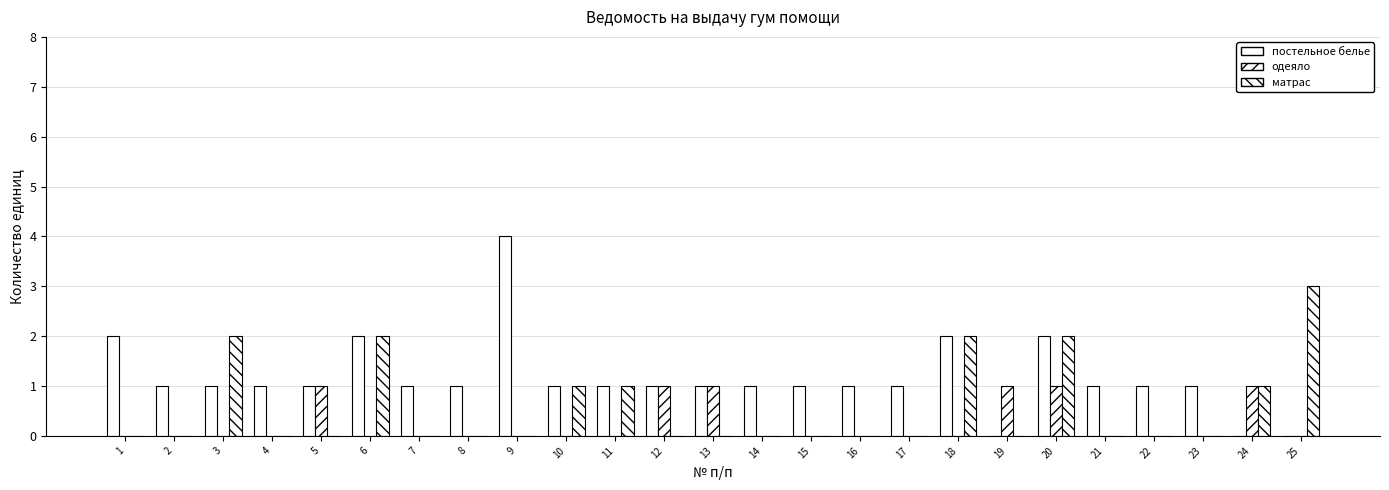

Which series has the widest spread of values?

постельное белье